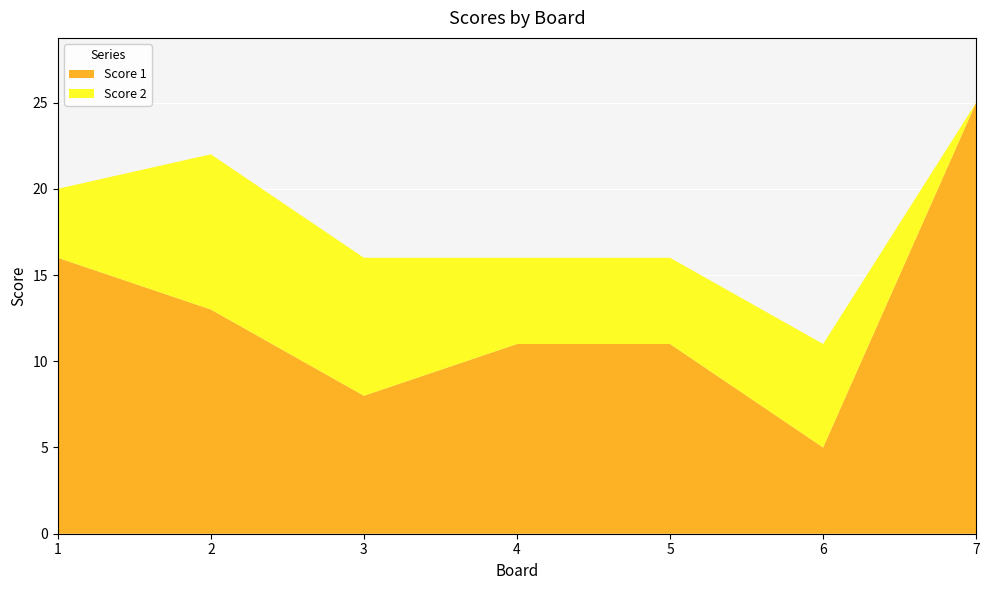

Reading left to right, extract all data points from this chart.

Score 1: 1=16	2=13	3=8	4=11	5=11	6=5	7=25
Score 2: 1=4	2=9	3=8	4=5	5=5	6=6	7=0